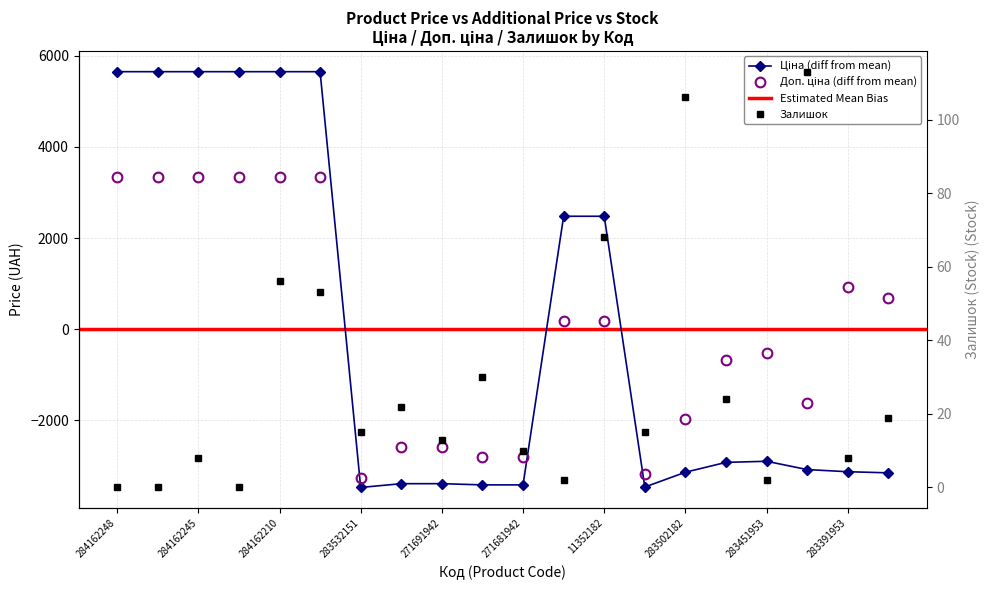

At which category does the chart reach its peak across all series?

284162248